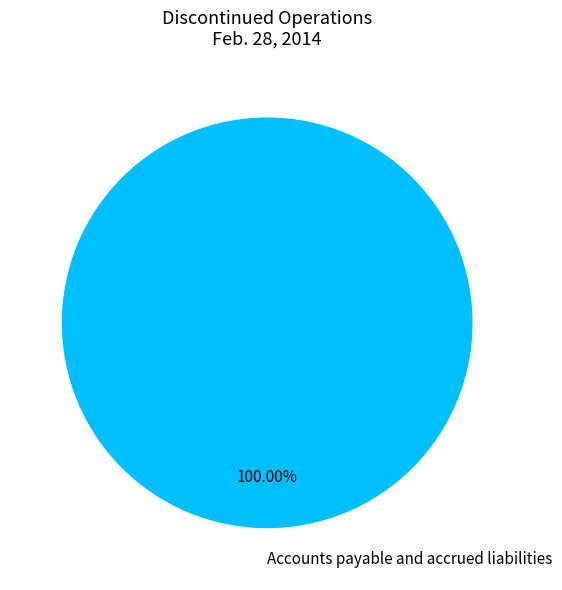

Is there a majority slice in this chart?

Yes